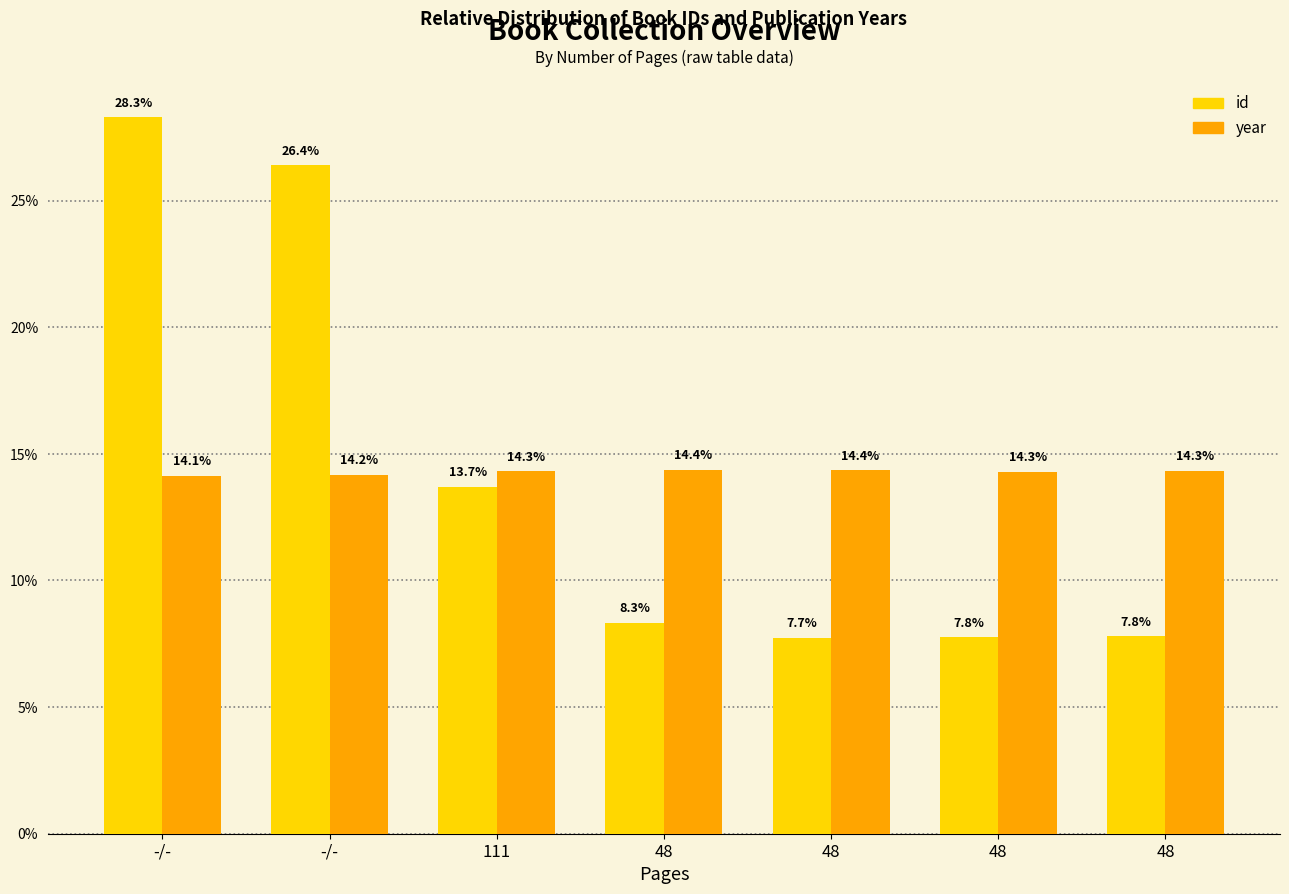

How many groups of bars are there?

7